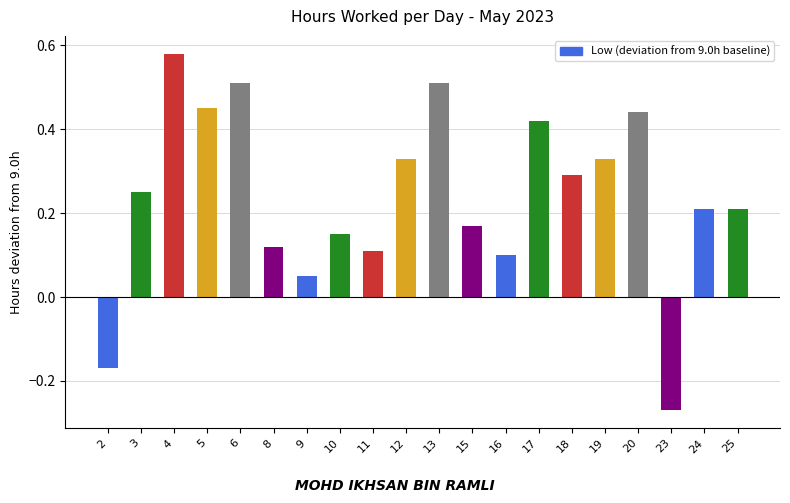

What is the difference between the second highest and minimum values?

0.8